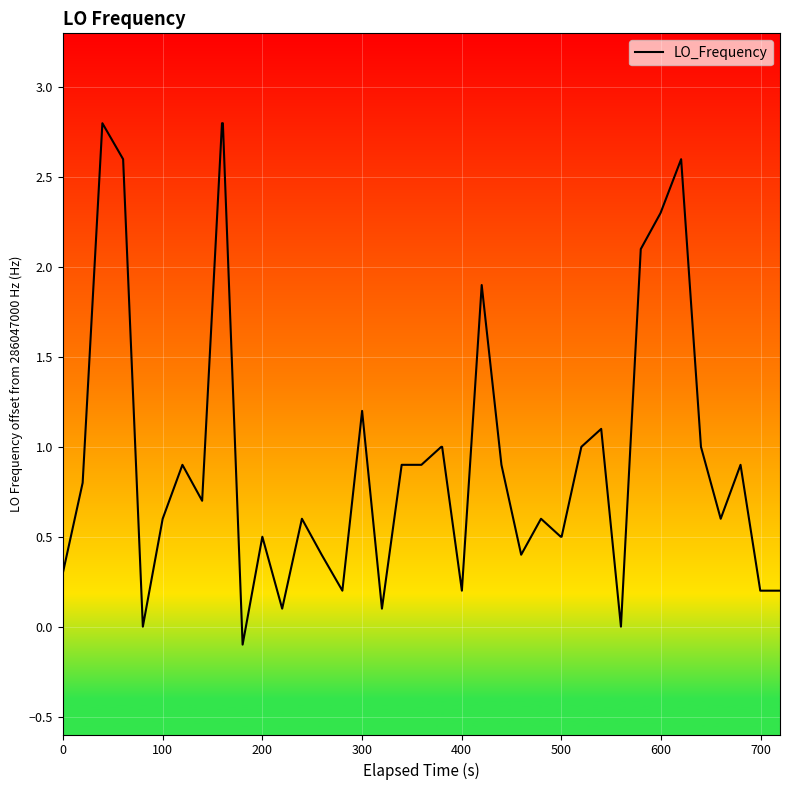

What is the difference between the maximum and minimum values?

2.9